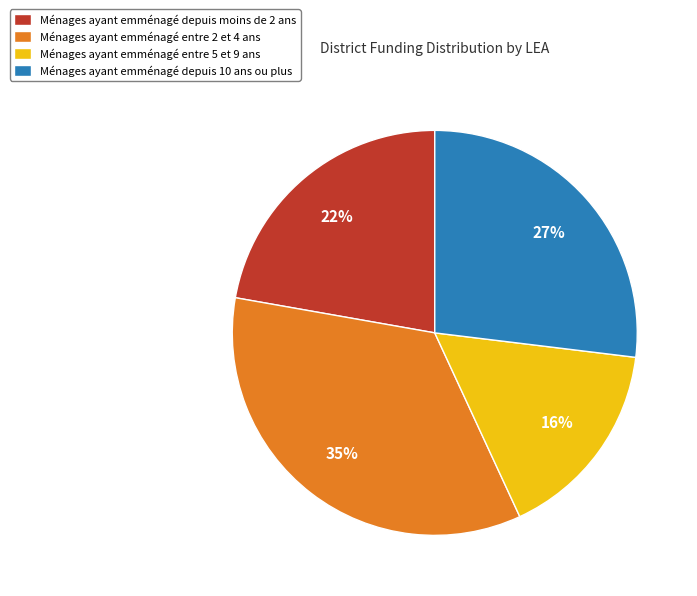

Is there any slice that represents more than half of the pie?

No